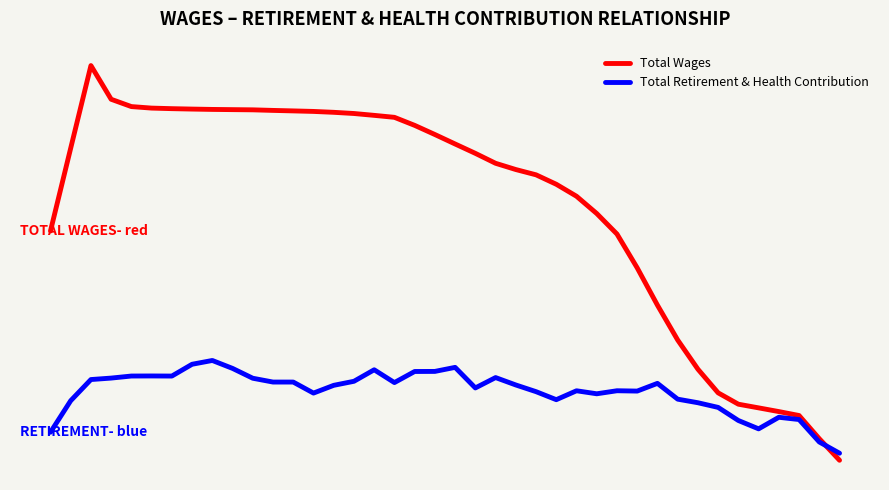

What is the difference between the maximum and minimum values in the Total Retirement & Health Contribution series?

23082.0